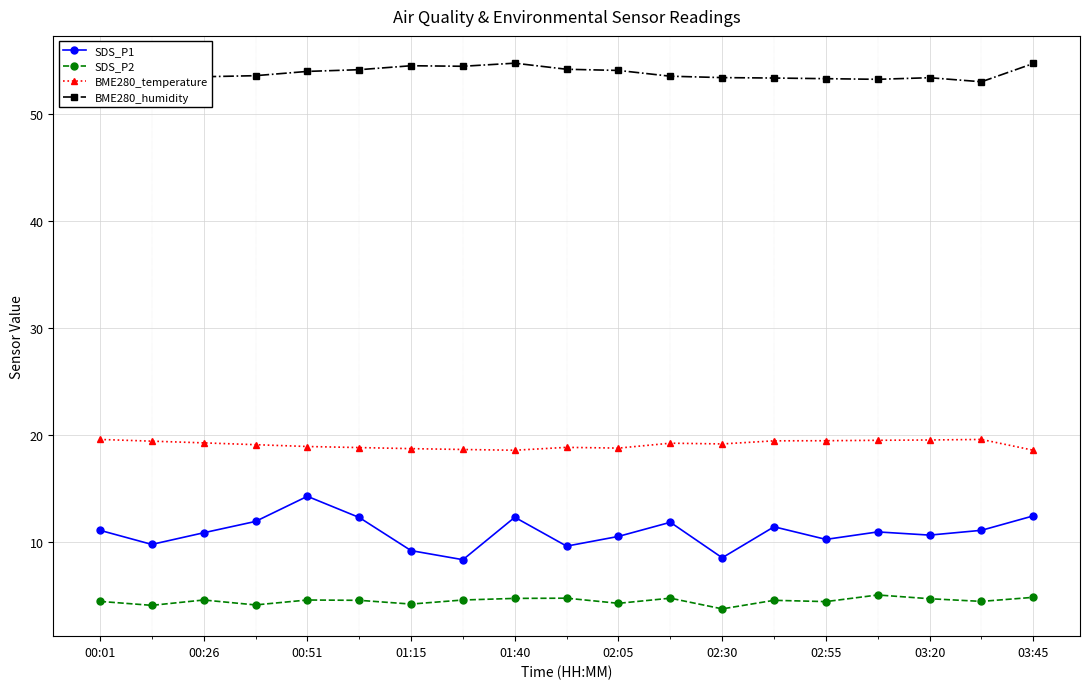

True or false: SDS_P2 has more than 2 interior local peaks.

True